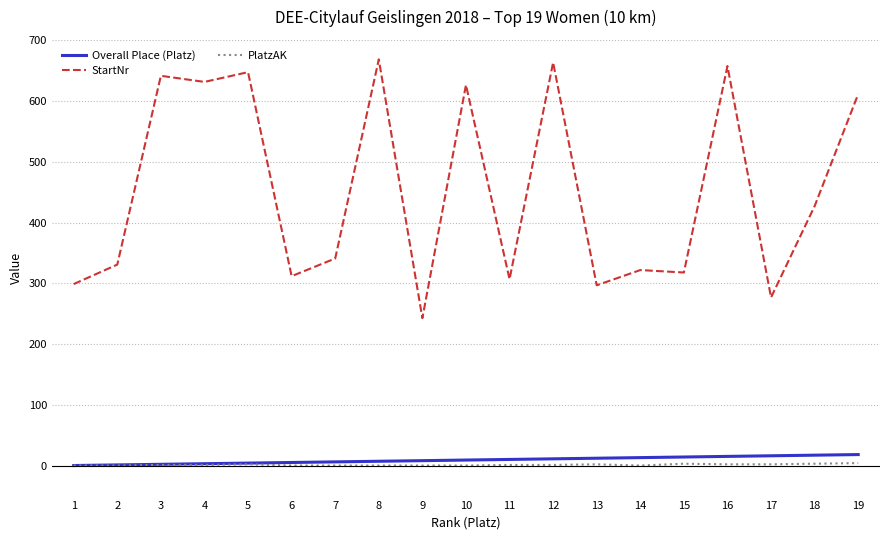

Which series has the largest range (max minus min)?

StartNr